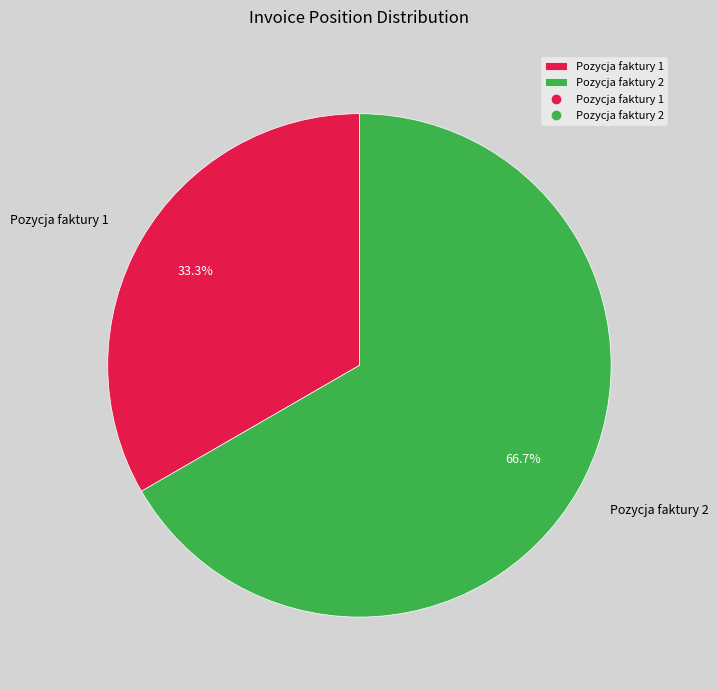

What percentage is NOT represented by Pozycja faktury 2?

33.3%